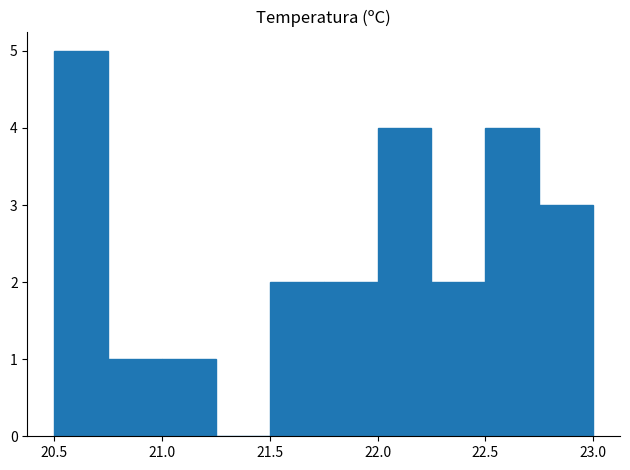

How tall is the bar that spans 22.50 to 22.75 on the x-axis? The values are not printed on the chart, so give them approximately, as read against the axis.

4